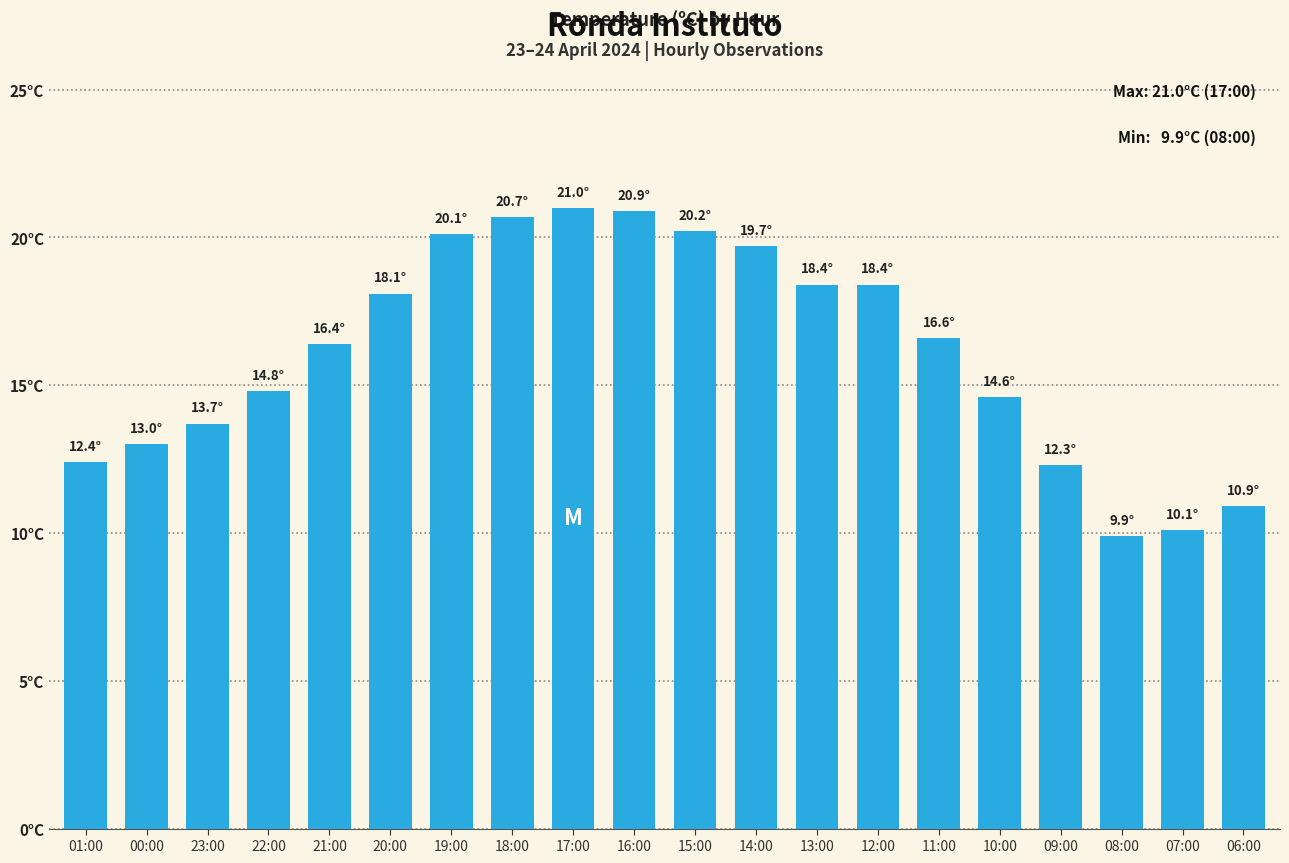

Reading right to left, extract all data points from this chart.

10.9	10.1	9.9	12.3	14.6	16.6	18.4	18.4	19.7	20.2	20.9	21.0	20.7	20.1	18.1	16.4	14.8	13.7	13.0	12.4